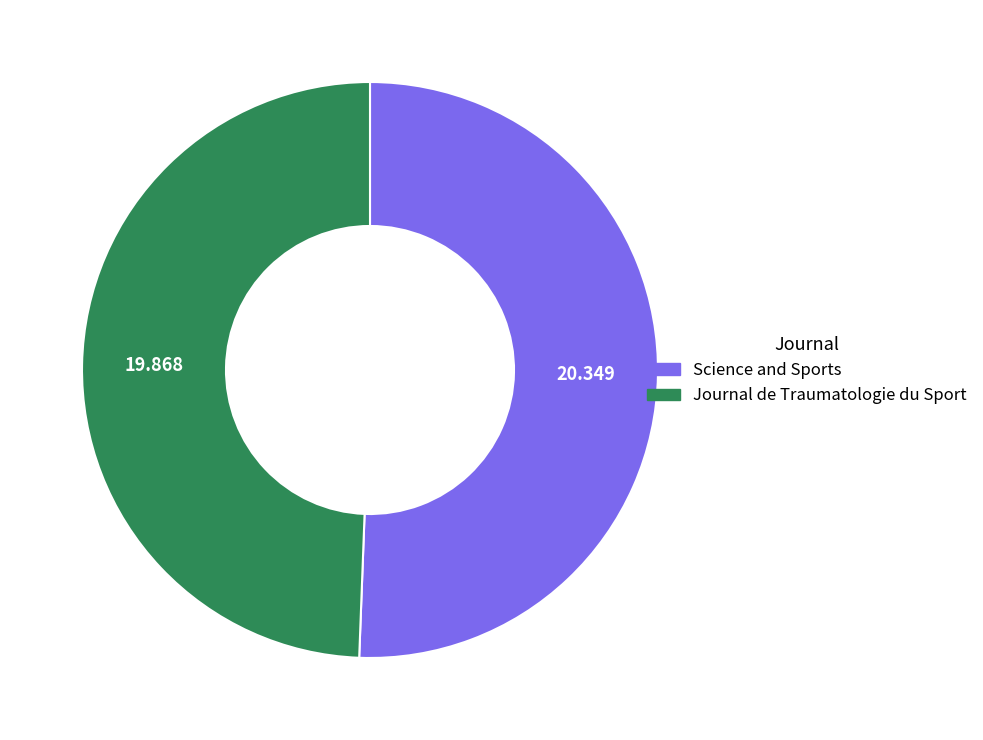

Which category has the biggest portion of the pie?

Science and Sports